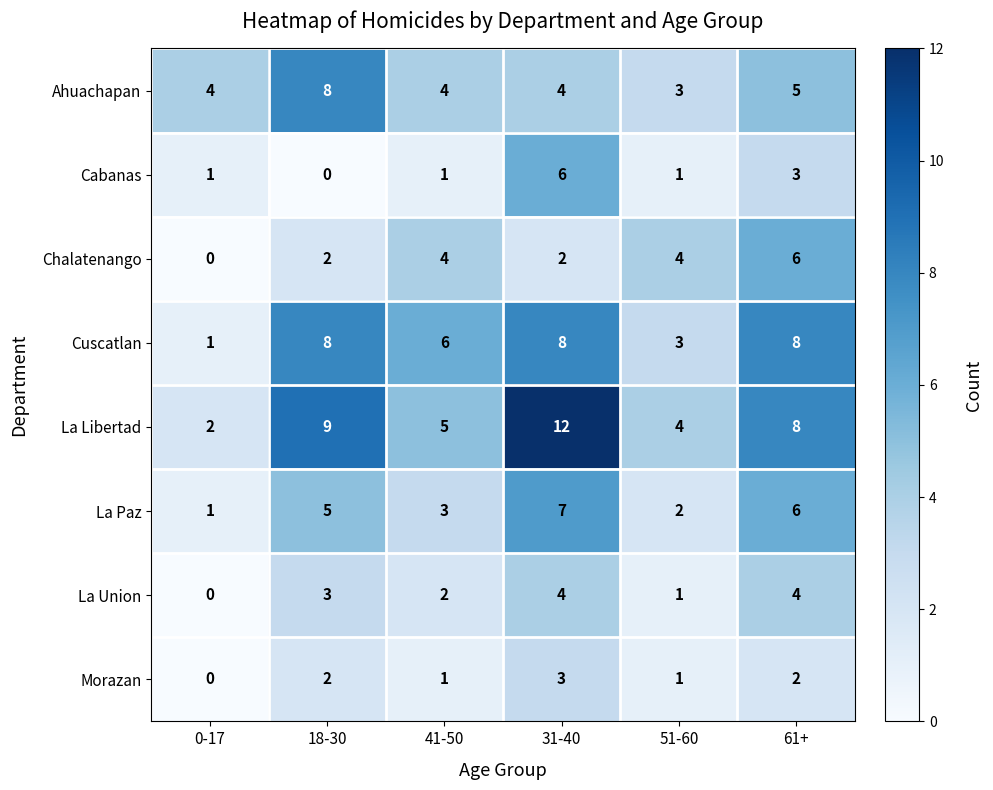

At which label does La Paz reach its peak?

31-40